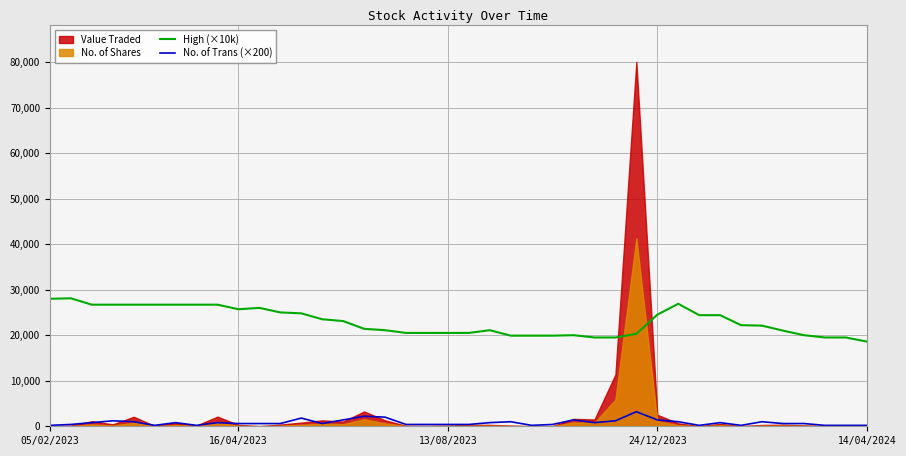

Is the value of No. of Trans (×200) at 23 greater than the value of High (×10k) at 11?

No